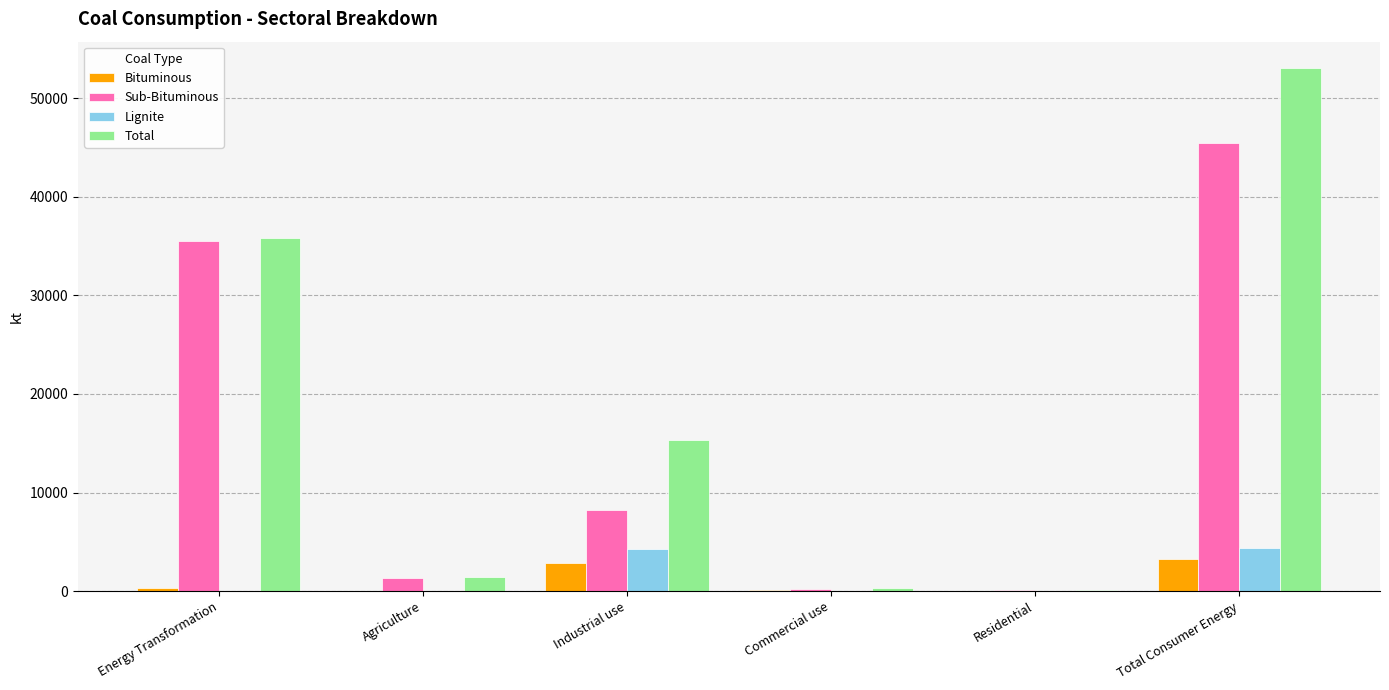

What value does the Sub-Bituminous series have at Commercial use?

189.4